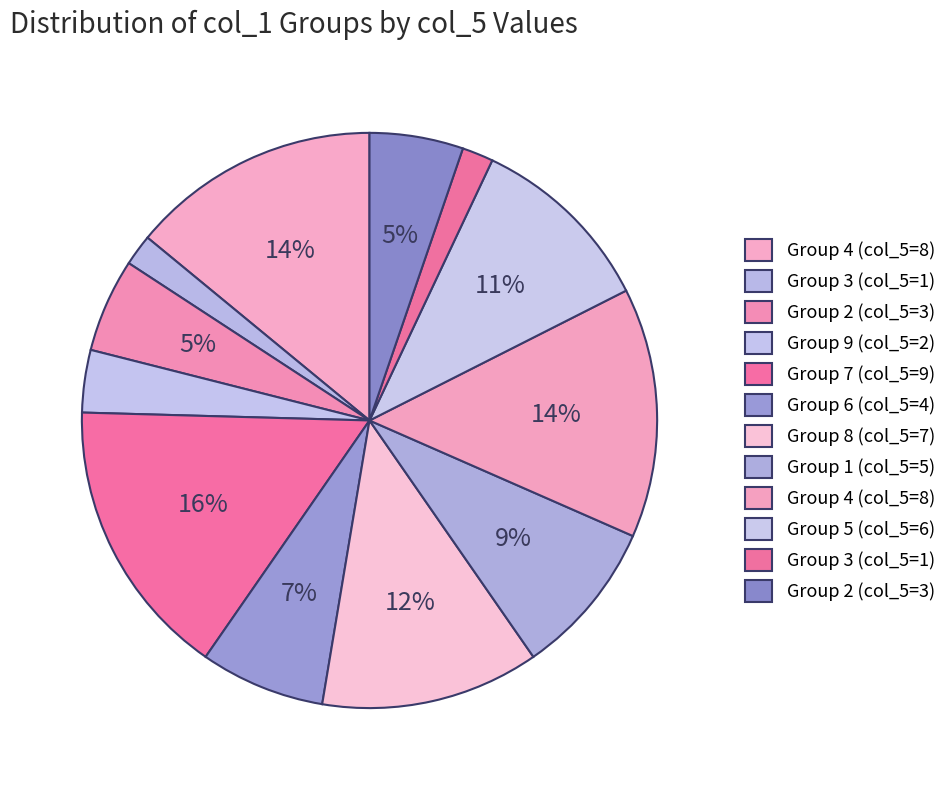

How many slices are in this pie chart?

12